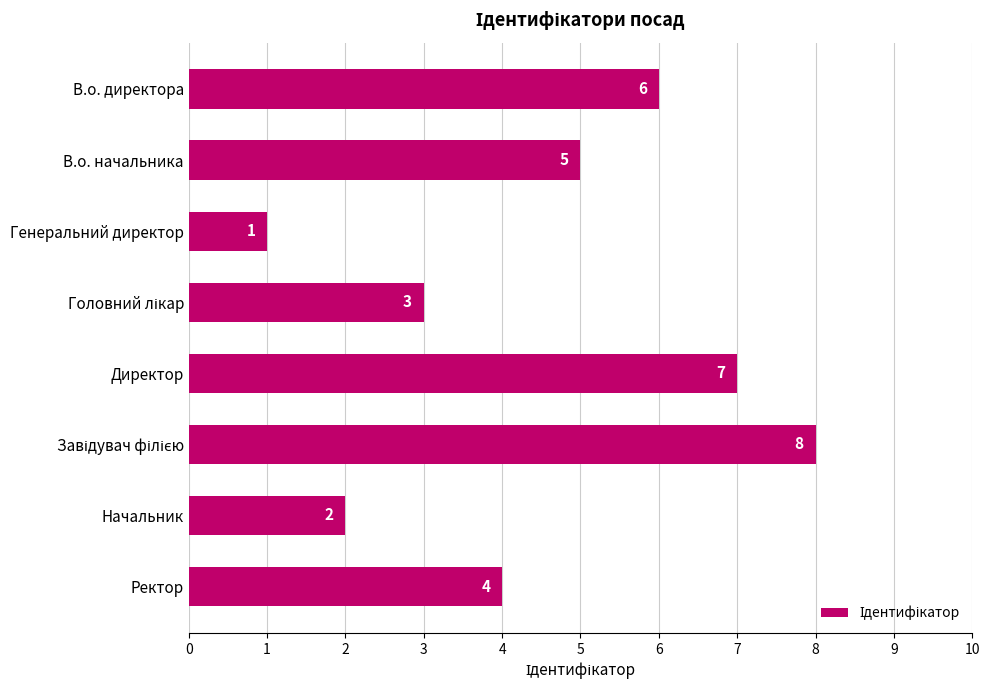

What is the value of the 4th bar from the top?

3